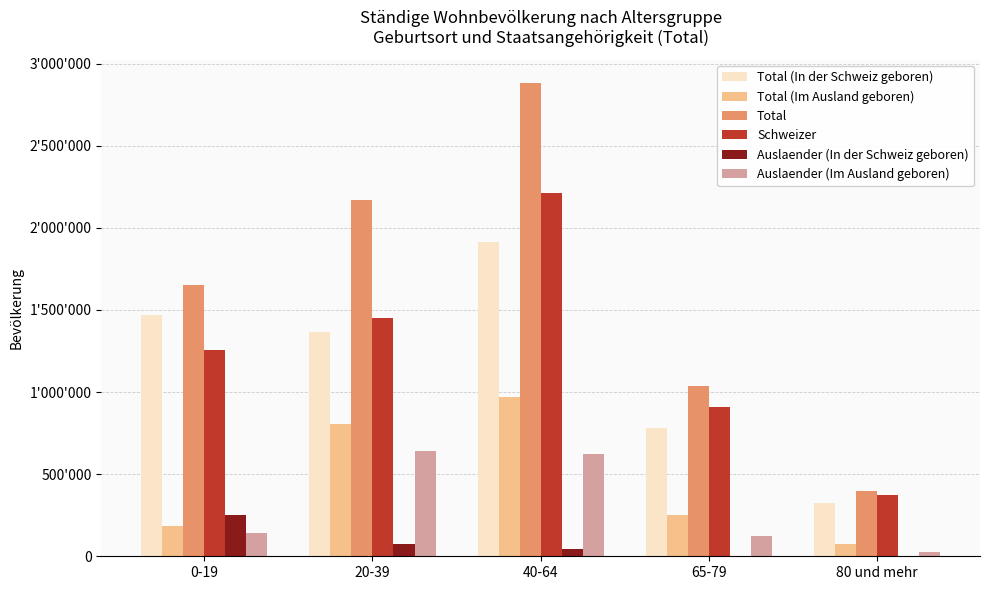

Is the value of Total (Im Ausland geboren) at 65-79 greater than the value of Total at 65-79?

No